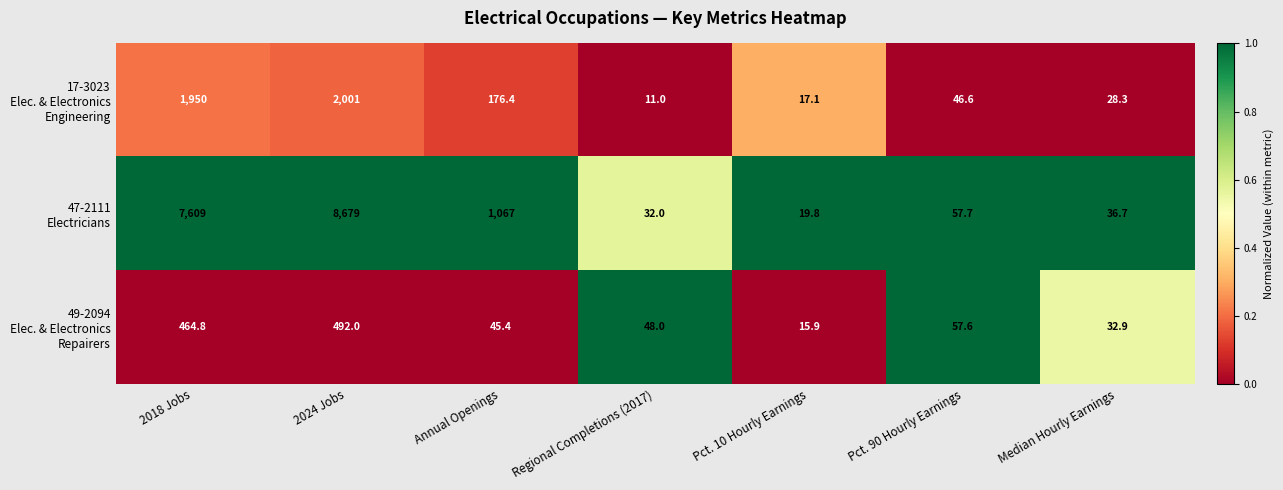

What is the total value across all series at 2018 Jobs?

10023.8